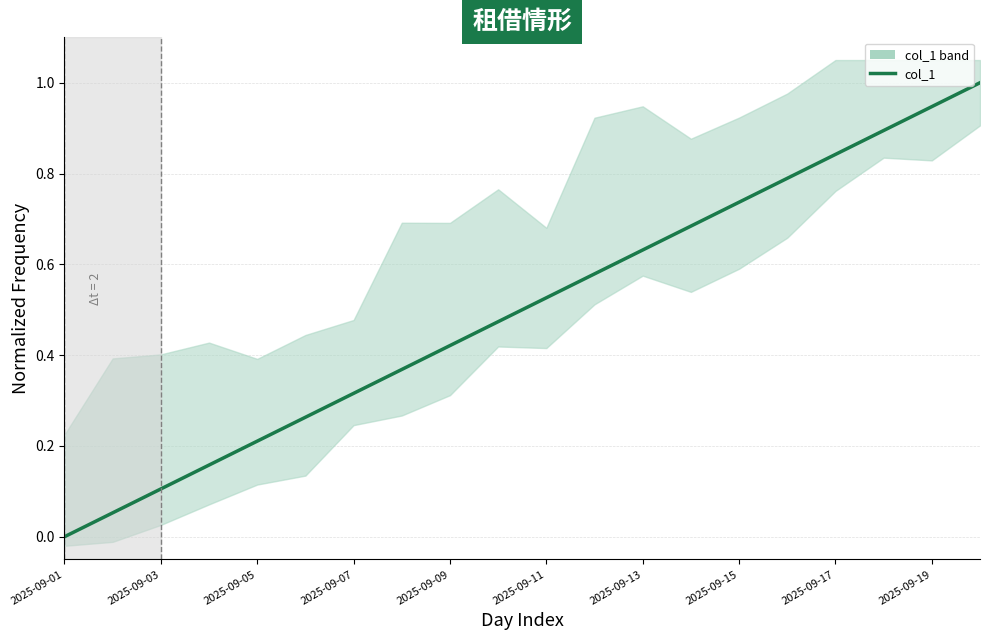

The value at 2025-09-19 is 0.4. True or false?

False